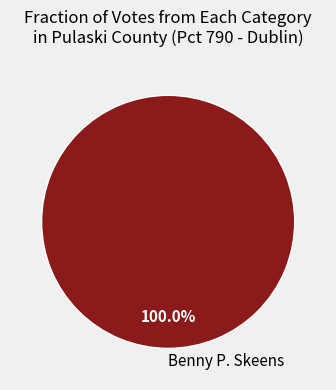

How many slices are in this pie chart?

1